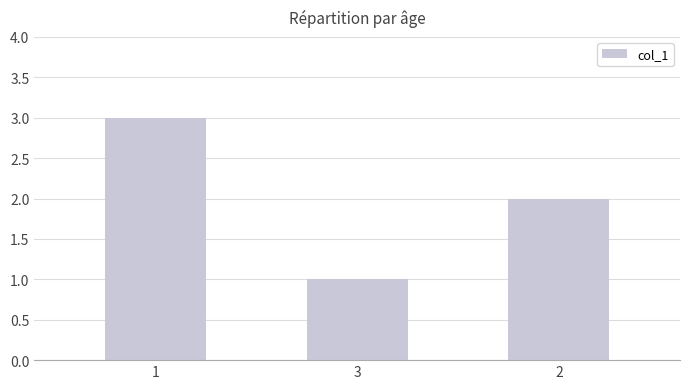

What is the approximate value at 3?

1